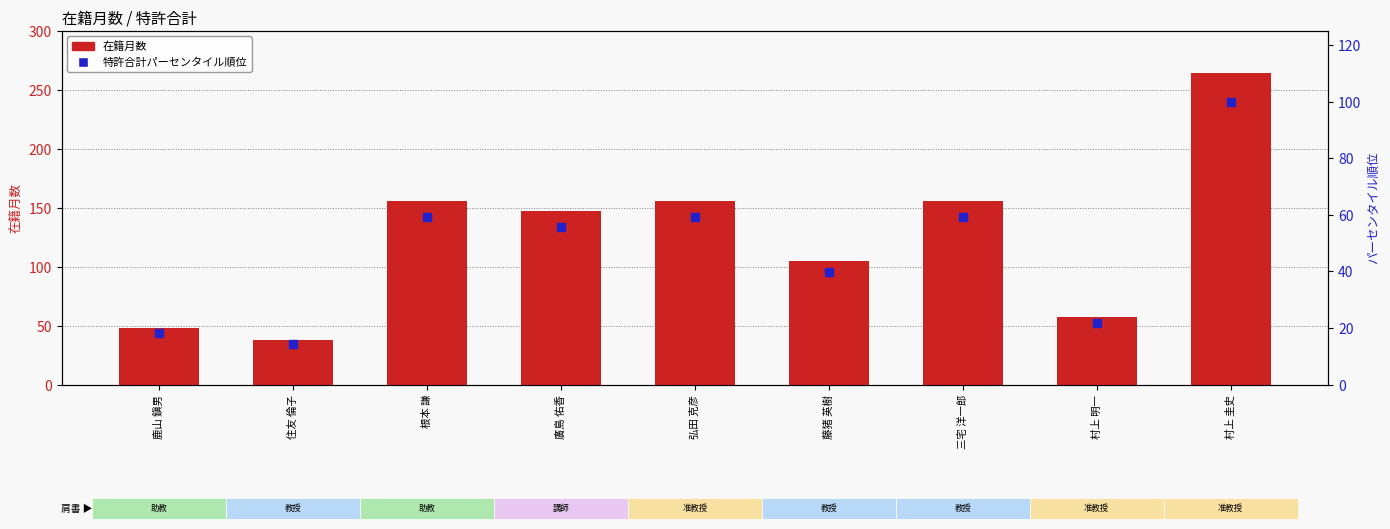

What is the total value across all series at 村上 圭史?

364.0